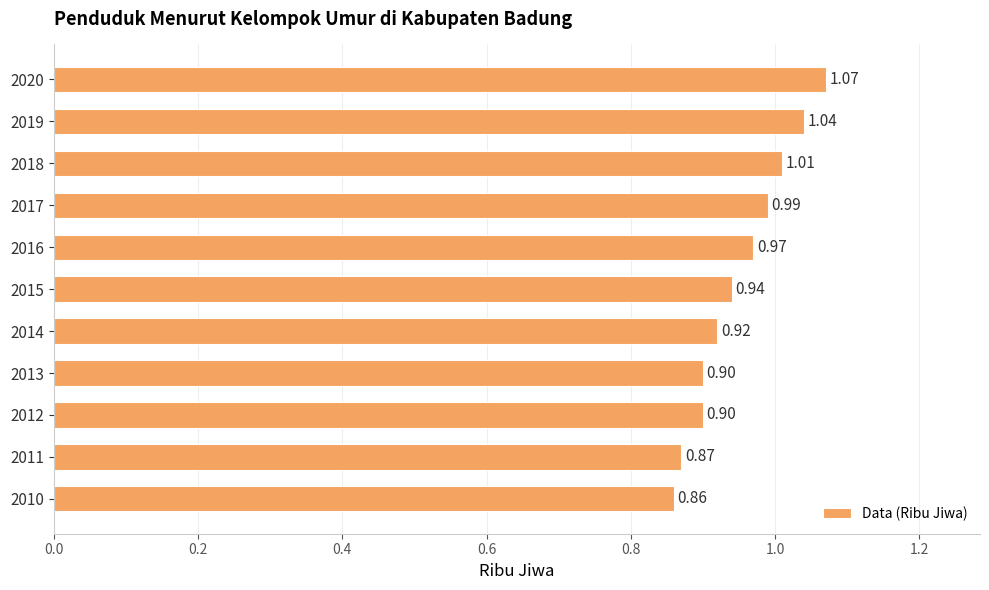

Approximately how many times larger is the value at 2014 compared to 2020?

0.9